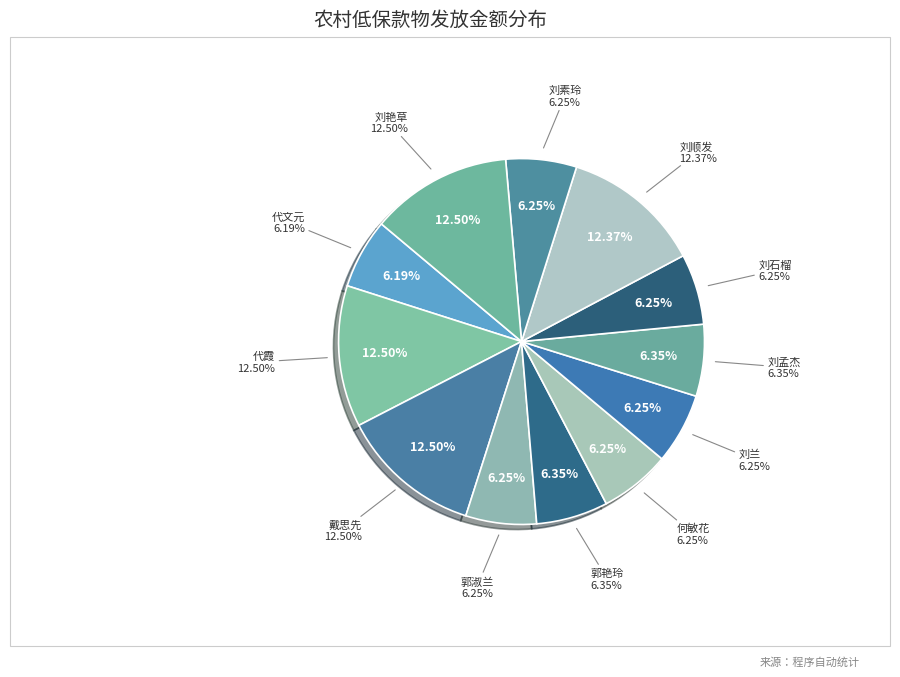

What percentage do 刘孟杰 and 刘顺发 together represent?

18.7%